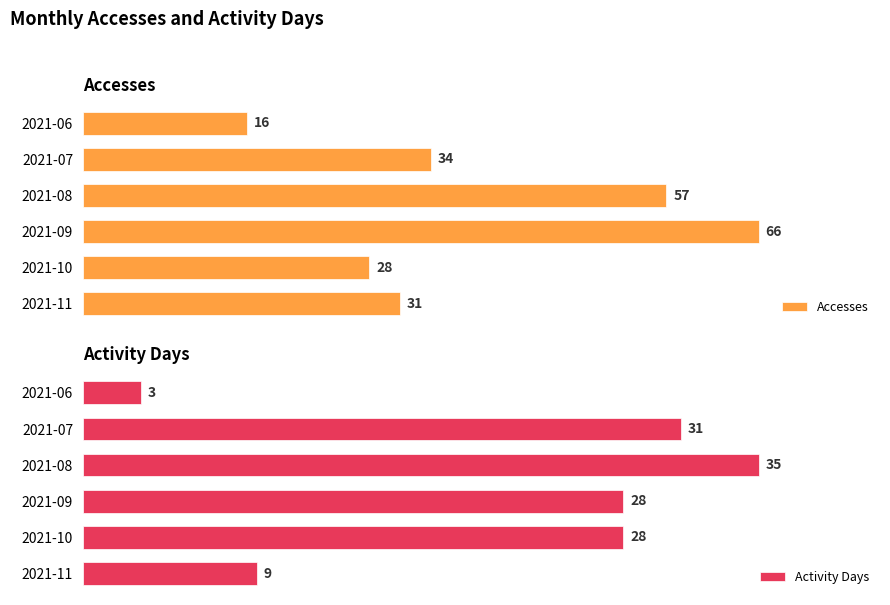

What is the average value of the Activity Days series?

22